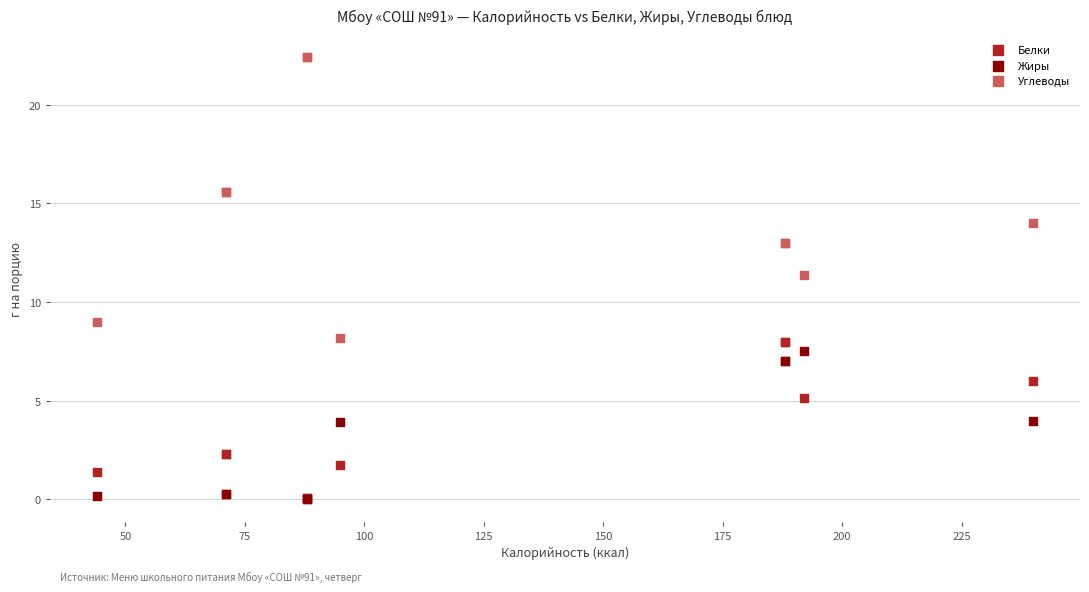

Across all series, what Y value is closest to 11?

11.4